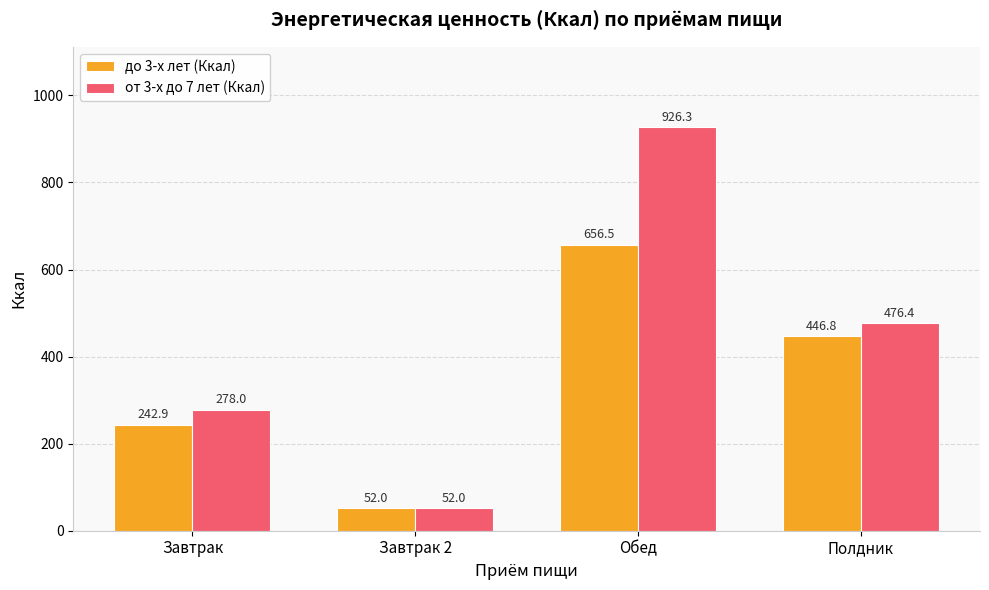

Which series has the widest spread of values?

от 3-х до 7 лет (Ккал)